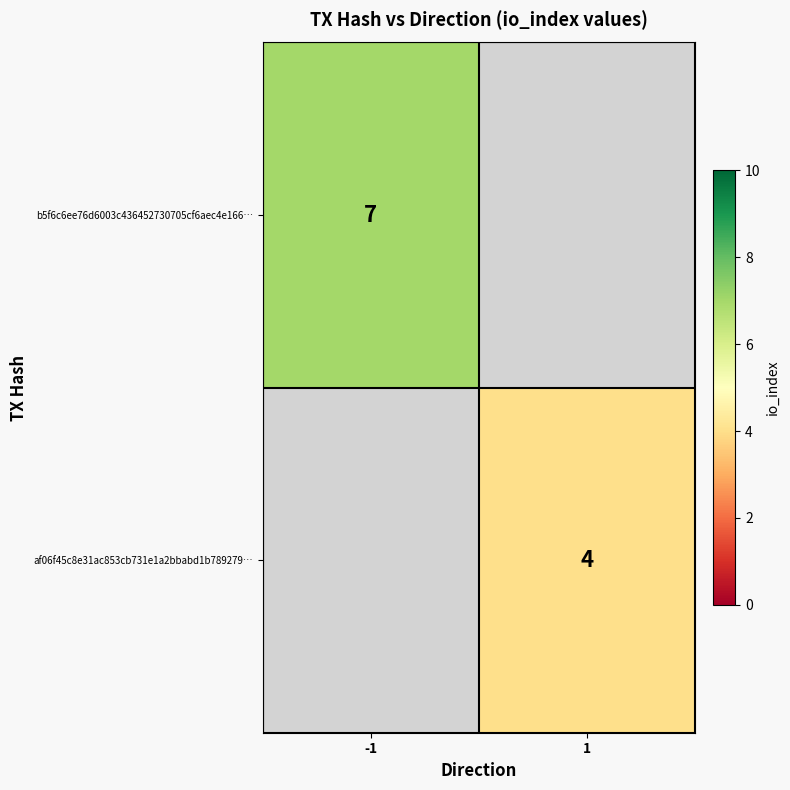

Is it true that b5f6c6ee76d6003c436452730705cf6aec4e166… equals 2 at -1?

False